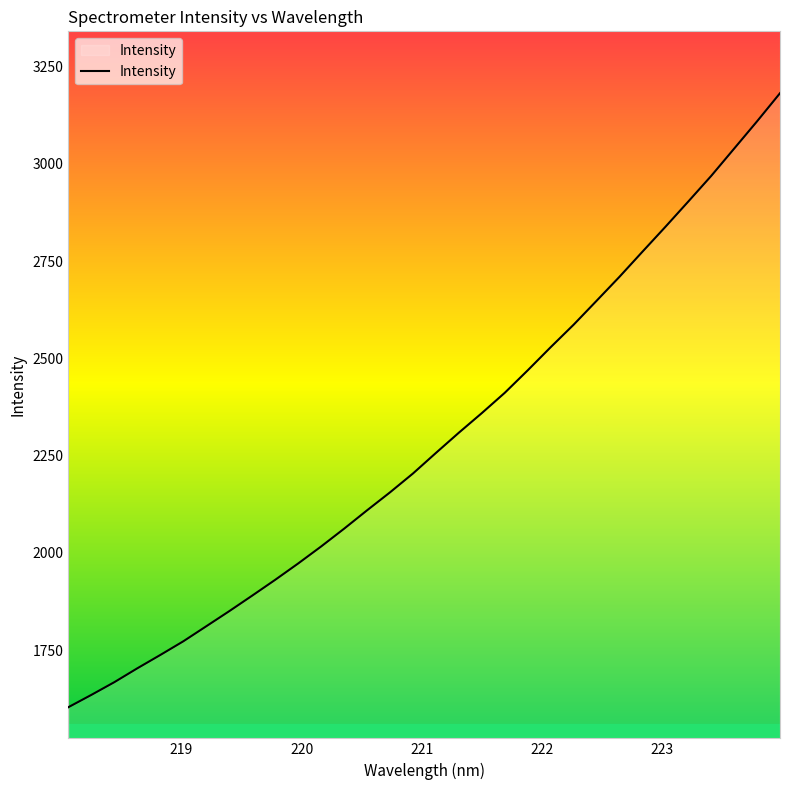

What is the minimum value shown in the chart?

1603.2